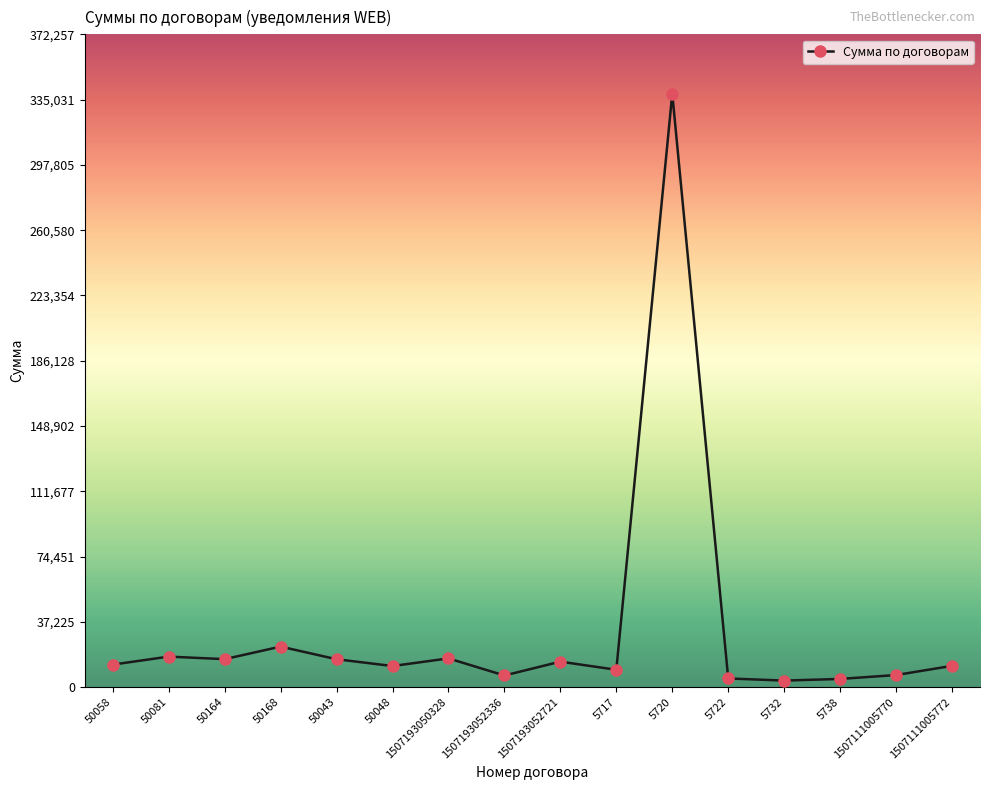

Approximately how many times larger is the value at 50043 compared to 1507193052336?

2.4